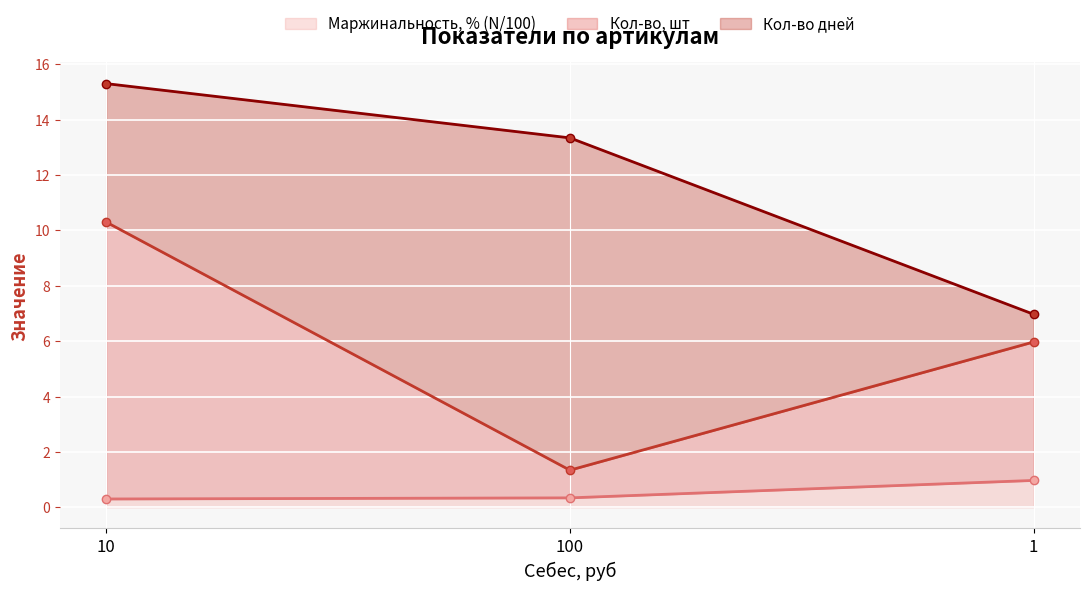

True or false: Кол-во, шт has a value of 3.9 at 1.

False